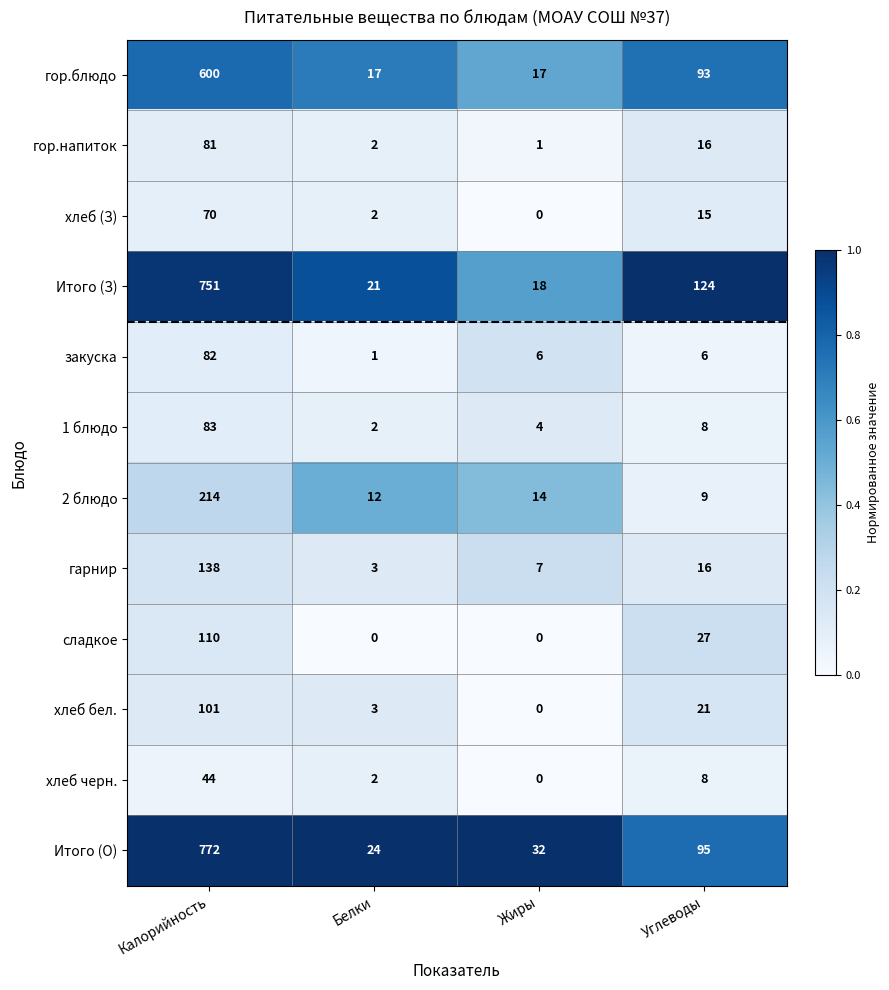

Rank the series by their maximum value, from lowest to highest.

хлеб черн., хлеб (З), гор.напиток, закуска, 1 блюдо, хлеб бел., сладкое, гарнир, 2 блюдо, гор.блюдо, Итого (З), Итого (О)